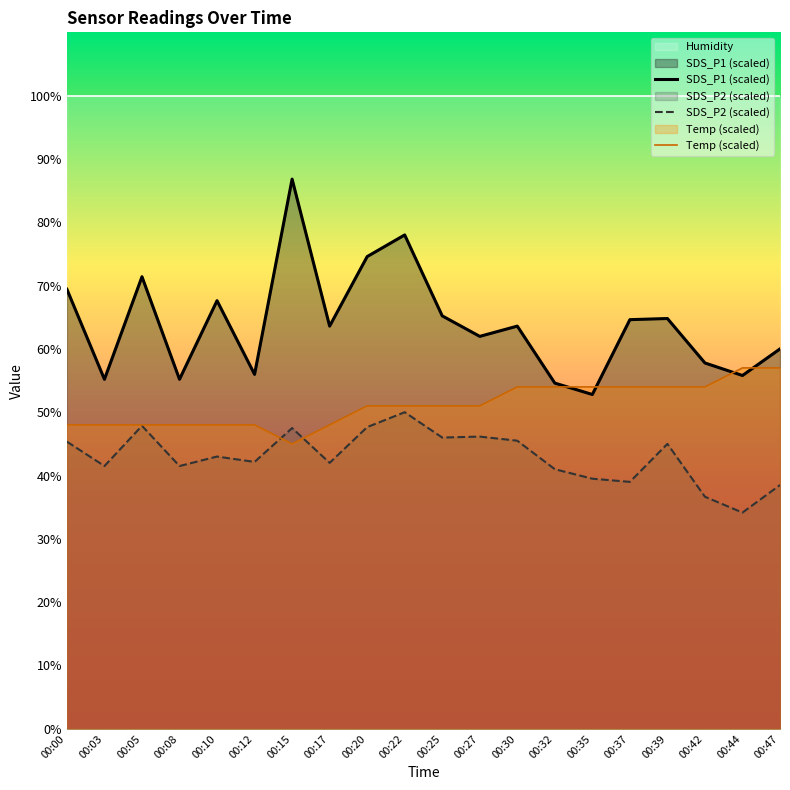

Between 00:37 and 00:39, which series saw the biggest shift?

SDS_P2 (scaled)